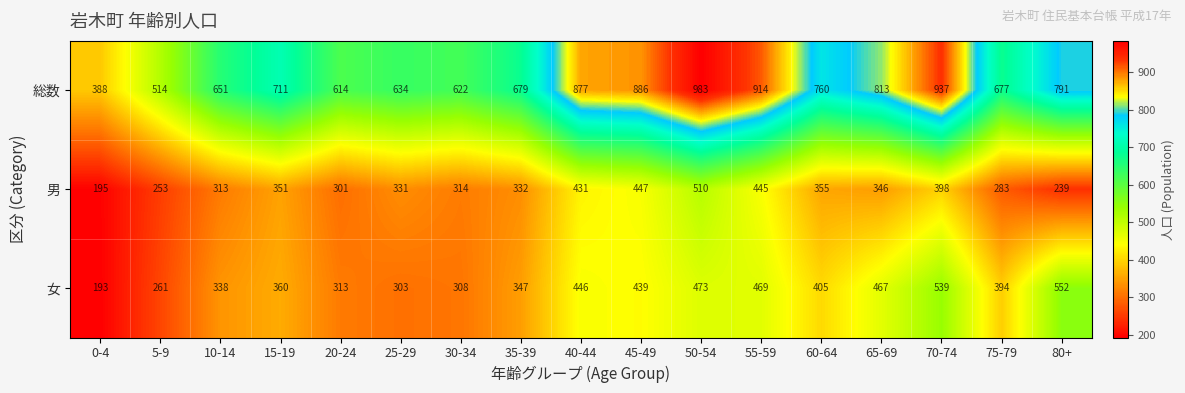

Which label corresponds to the smallest value in the chart?

0-4